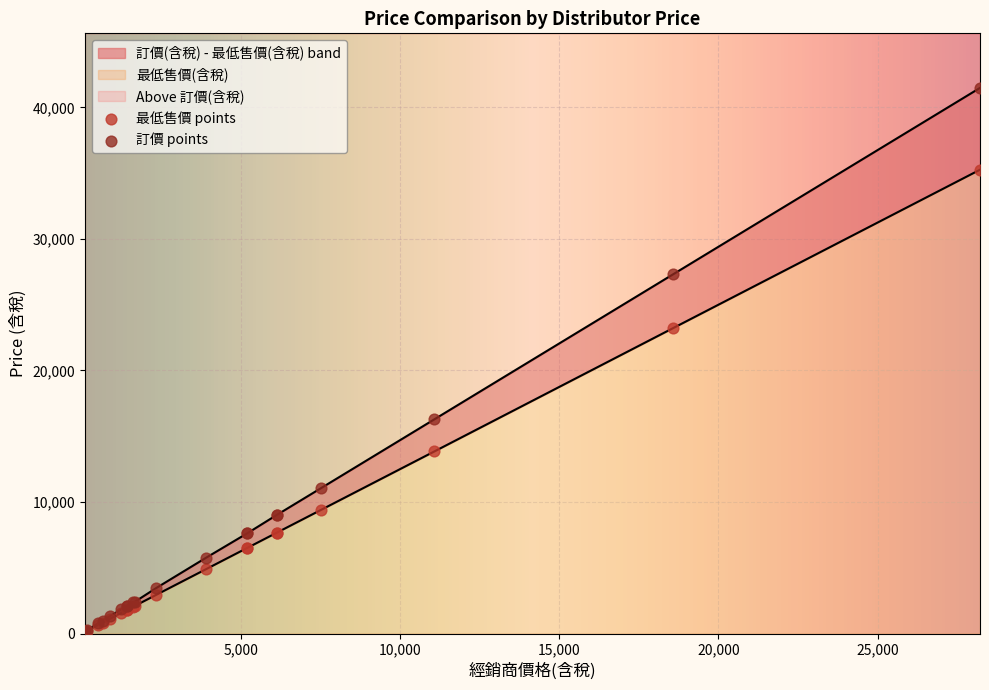

Which series reaches the minimum Y coordinate?

最低售價(含稅)